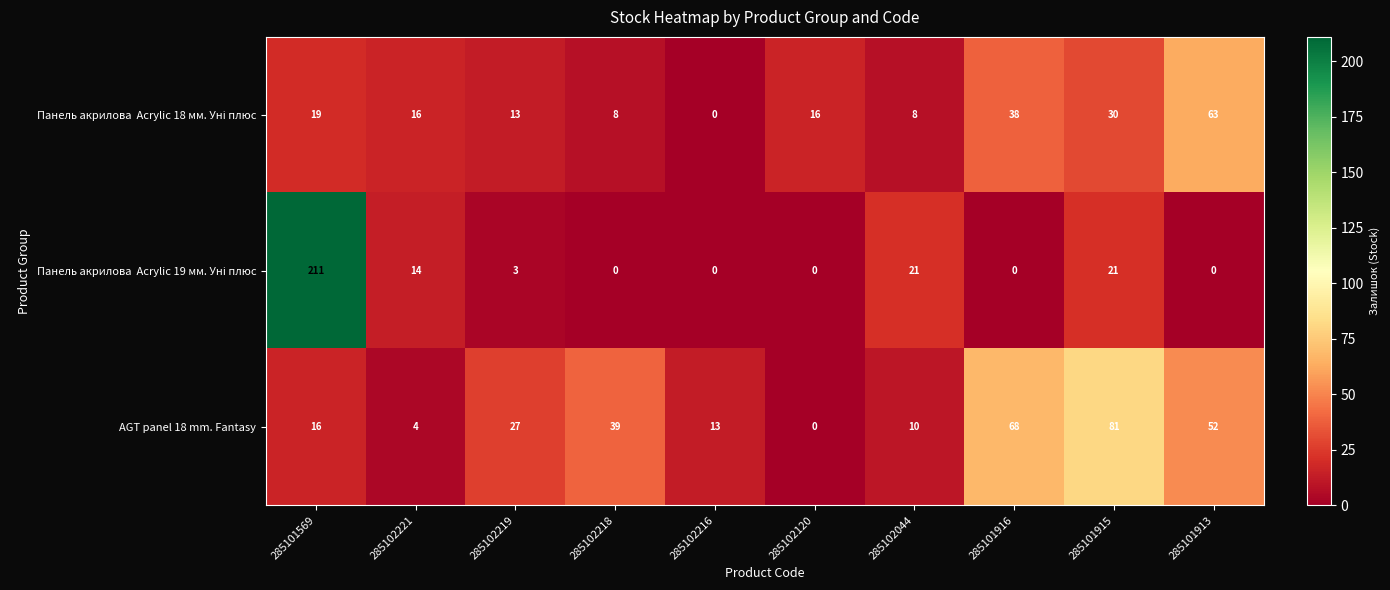

Is it true that AGT panel 18 mm. Fantasy equals 3 at 285102044?

False